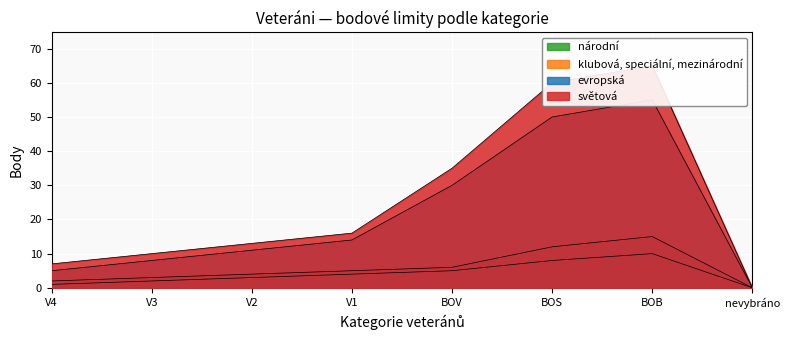

What is the label of the 3rd point from the left?

V2